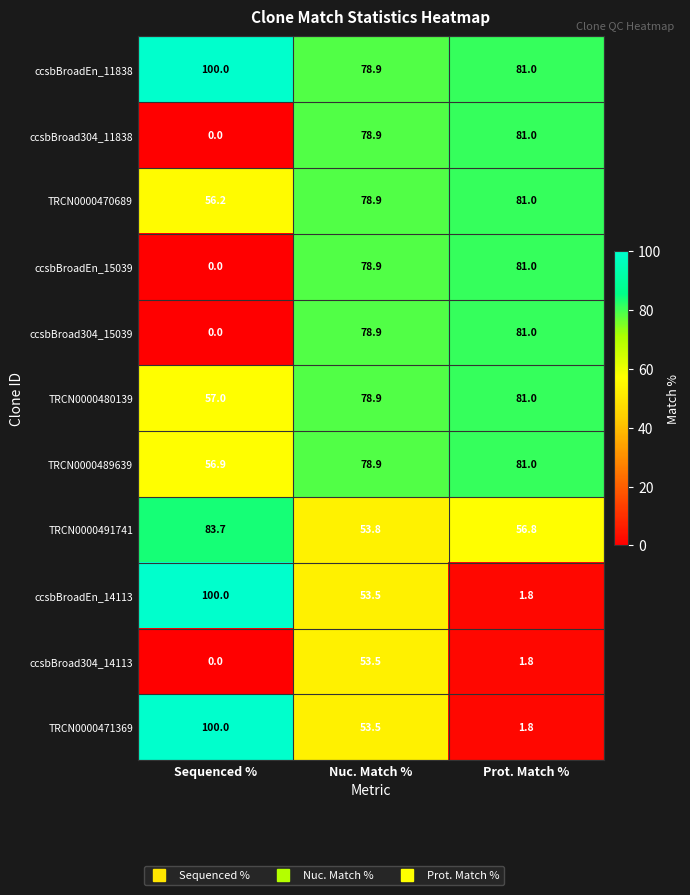

How many distinct data groups are displayed?

11